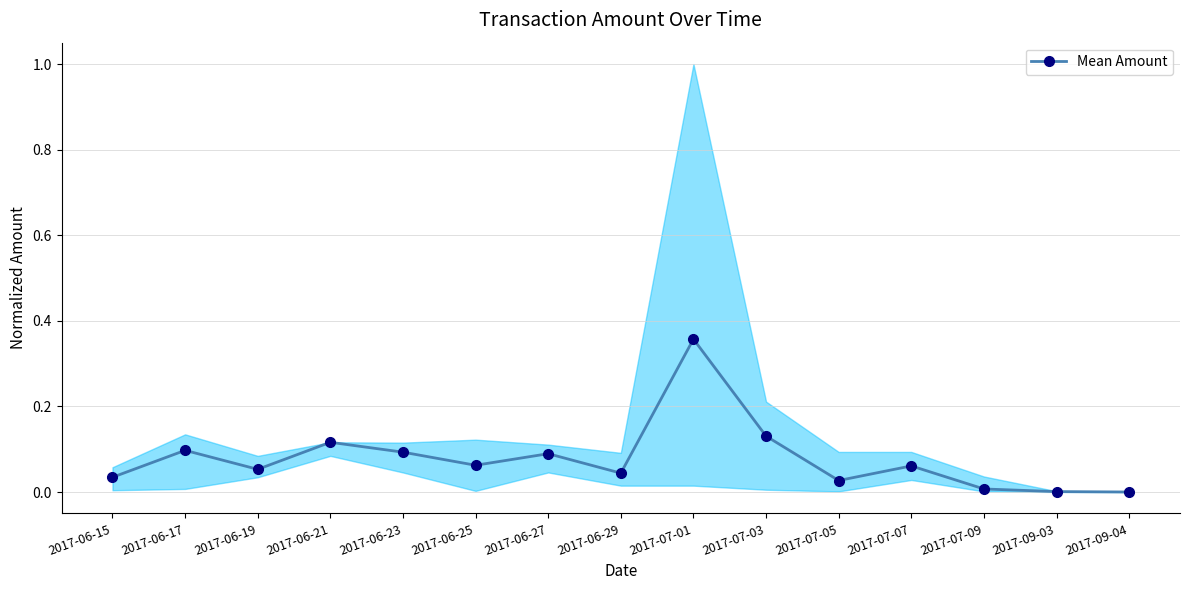

List the labels in order of value, smallest first.

2017-09-04, 2017-09-03, 2017-07-09, 2017-07-05, 2017-06-15, 2017-06-29, 2017-06-19, 2017-07-07, 2017-06-25, 2017-06-27, 2017-06-23, 2017-06-17, 2017-06-21, 2017-07-03, 2017-07-01